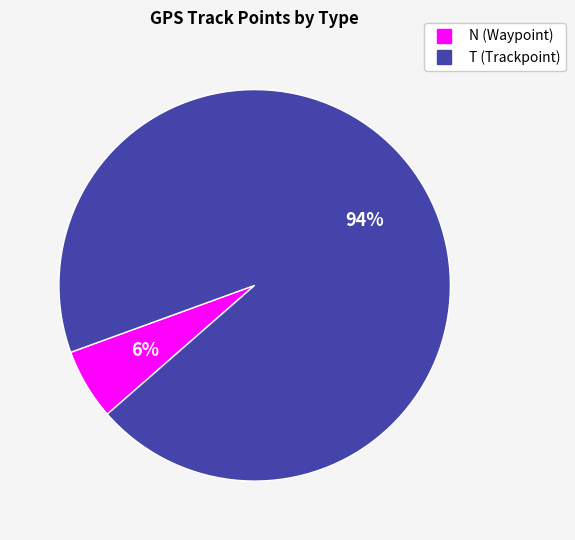

Does any single category account for the majority?

Yes